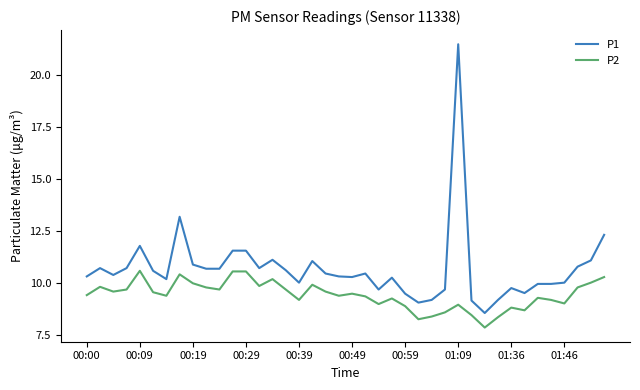

What is the difference between the maximum and minimum values in the P1 series?

12.9